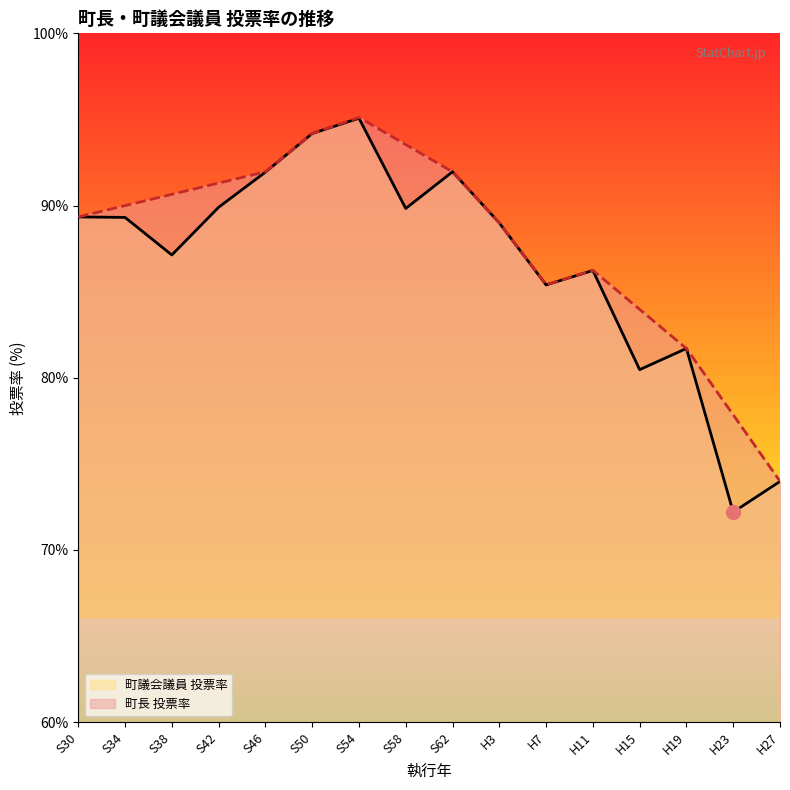

The value of 町長 投票率 at H27 is 33.4. True or false?

False